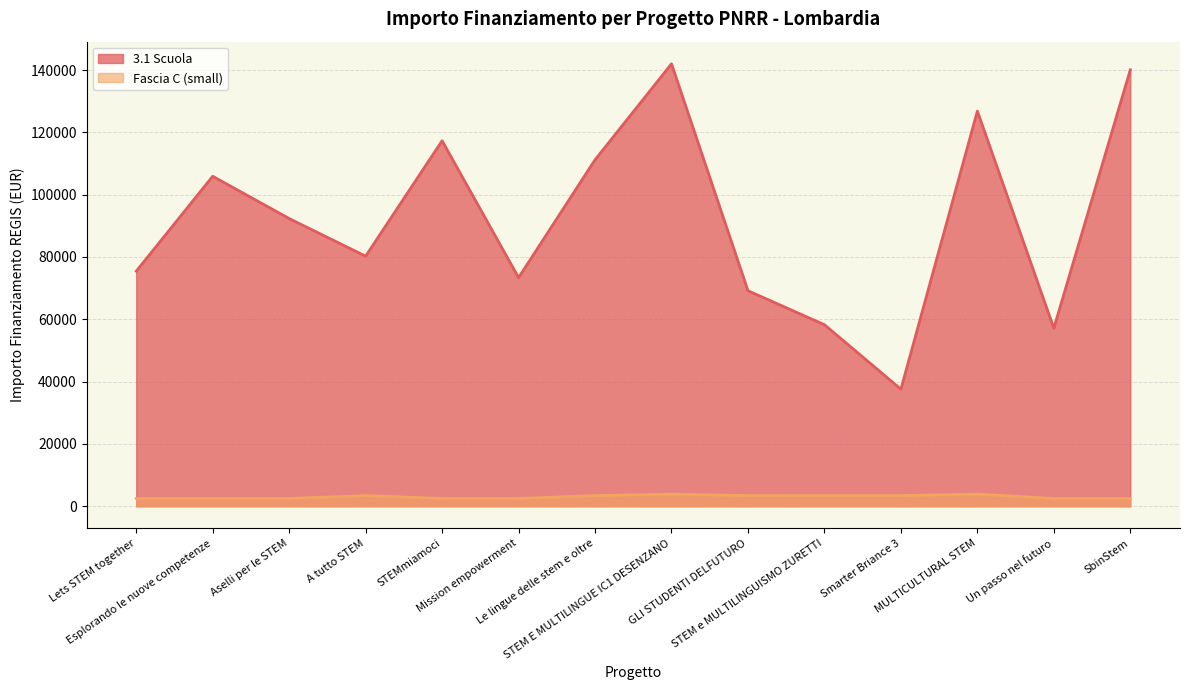

Rank the series by their maximum value, from lowest to highest.

Fascia C (small), 3.1 Scuola